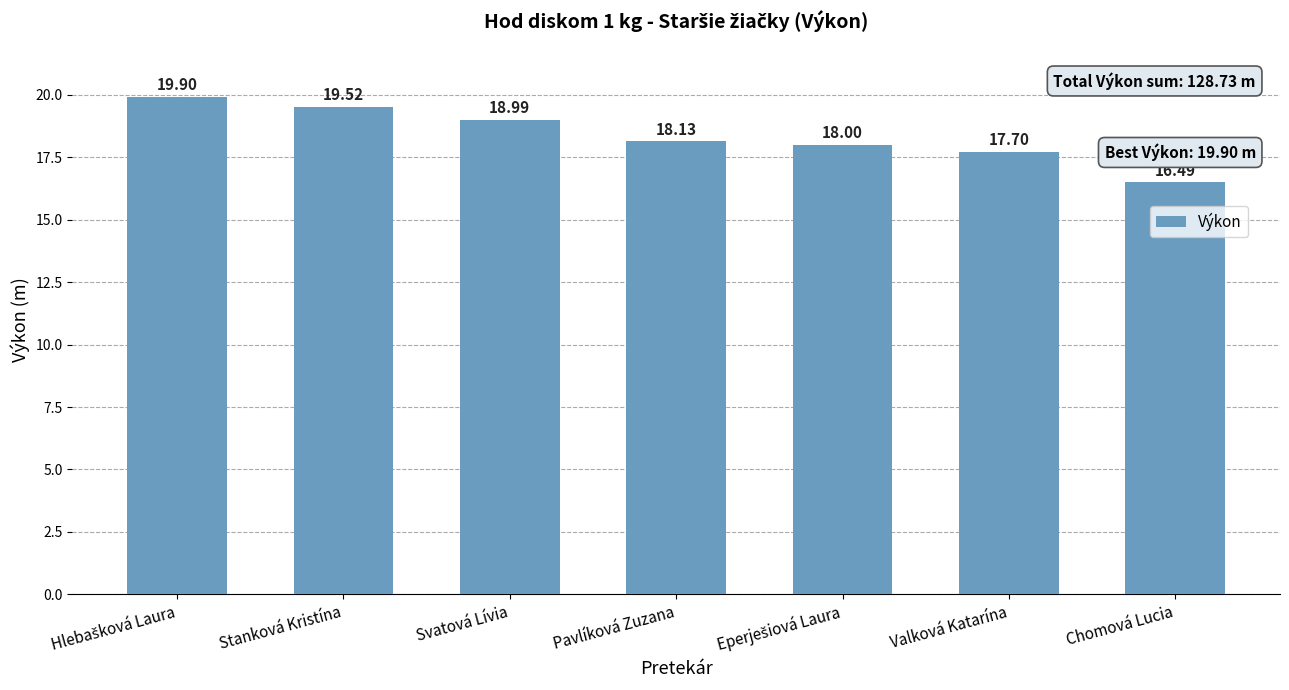

What is the difference between the maximum and minimum values?

3.4